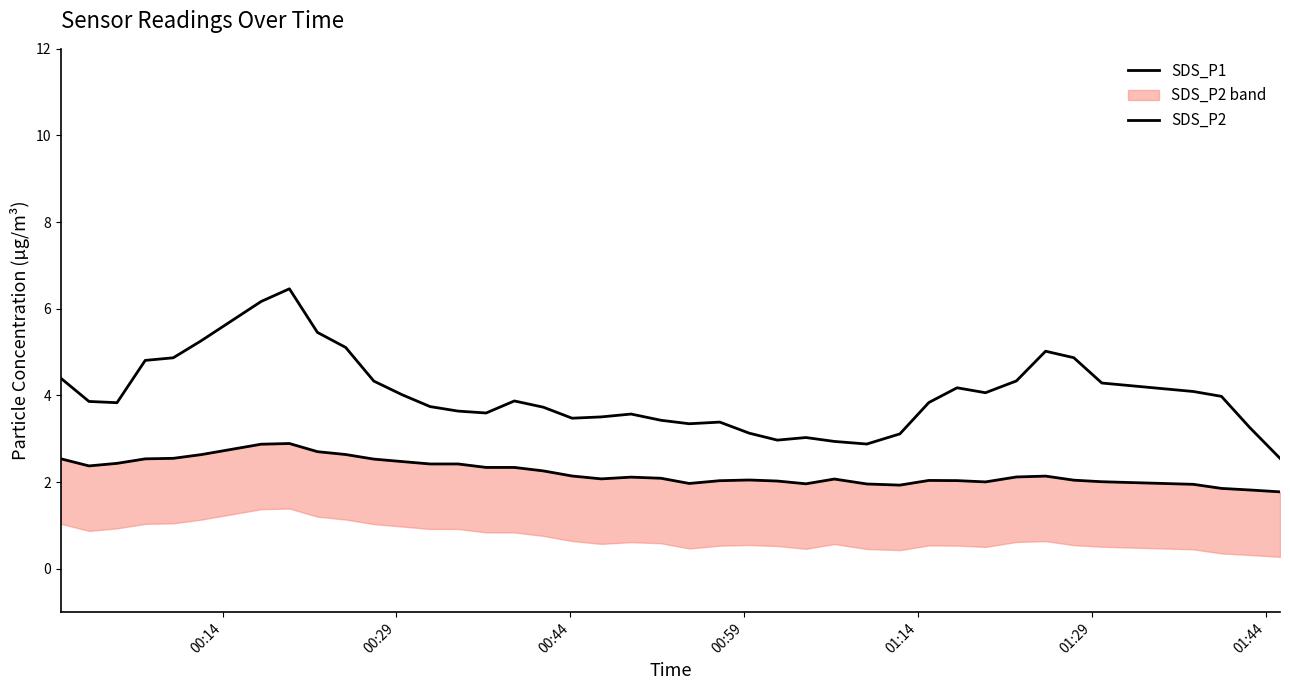

What is the value of the SDS_P1 point at the 3rd from the left?

3.8